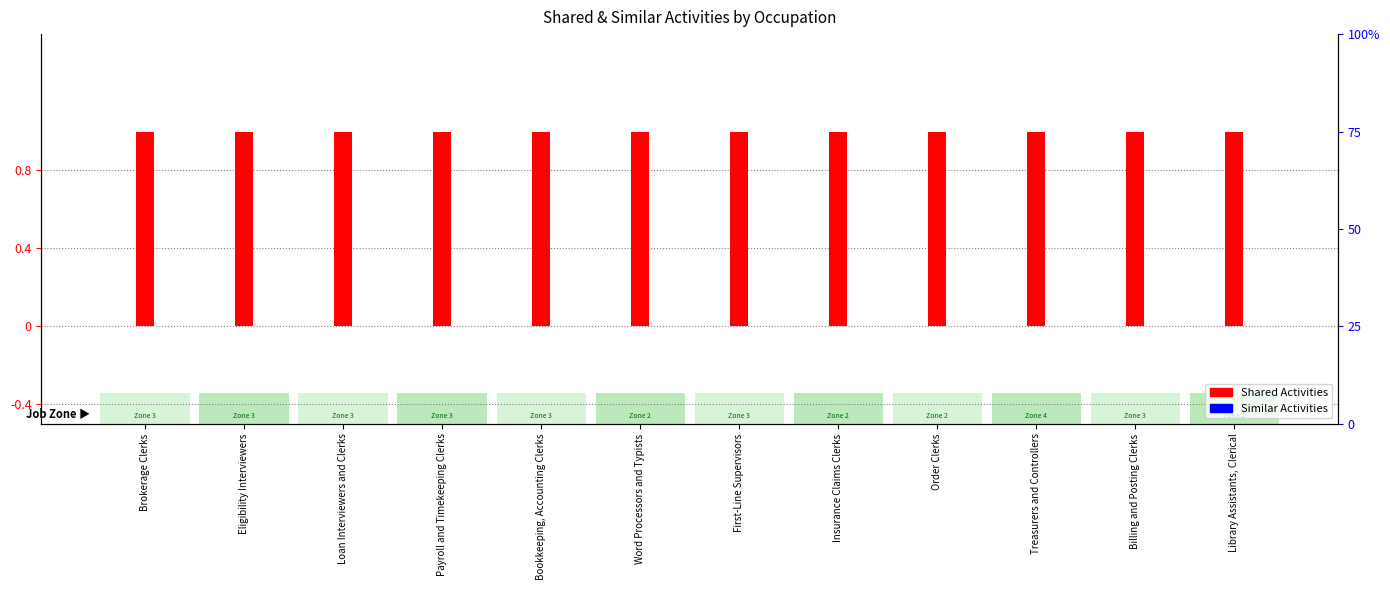

Reading left to right, list all the values displayed in this chart.

Shared Activities: Brokerage Clerks=1	Eligibility Interviewers=1	Loan Interviewers and Clerks=1	Payroll and Timekeeping Clerks=1	Bookkeeping, Accounting Clerks=1	Word Processors and Typists=1	First-Line Supervisors=1	Insurance Claims Clerks=1	Order Clerks=1	Treasurers and Controllers=1	Billing and Posting Clerks=1	Library Assistants, Clerical=1
Similar Activities: Brokerage Clerks=0	Eligibility Interviewers=0	Loan Interviewers and Clerks=0	Payroll and Timekeeping Clerks=0	Bookkeeping, Accounting Clerks=0	Word Processors and Typists=0	First-Line Supervisors=0	Insurance Claims Clerks=0	Order Clerks=0	Treasurers and Controllers=0	Billing and Posting Clerks=0	Library Assistants, Clerical=0